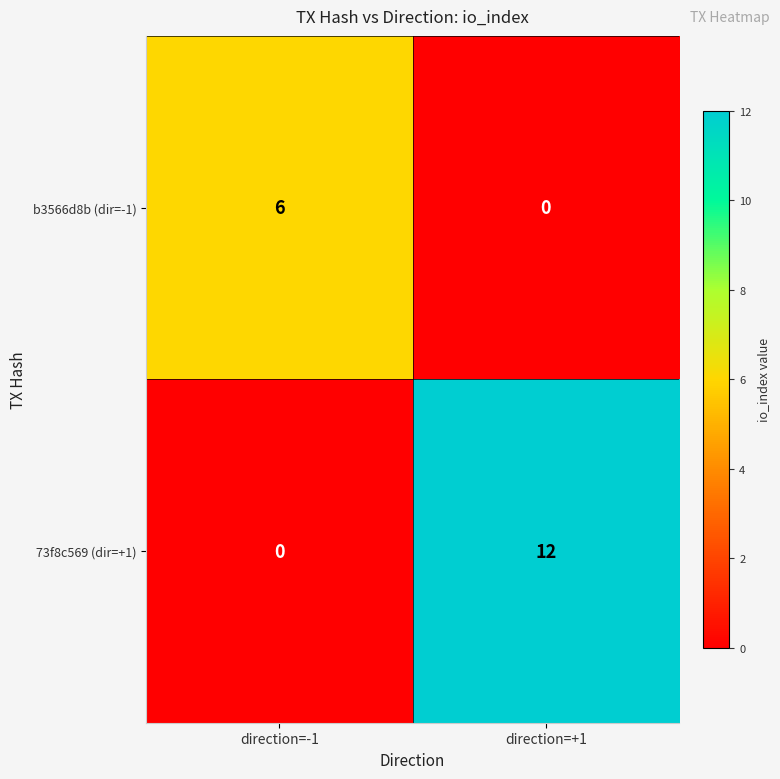

What is the approximate value of b3566d8b (dir=-1) at direction=-1?

6